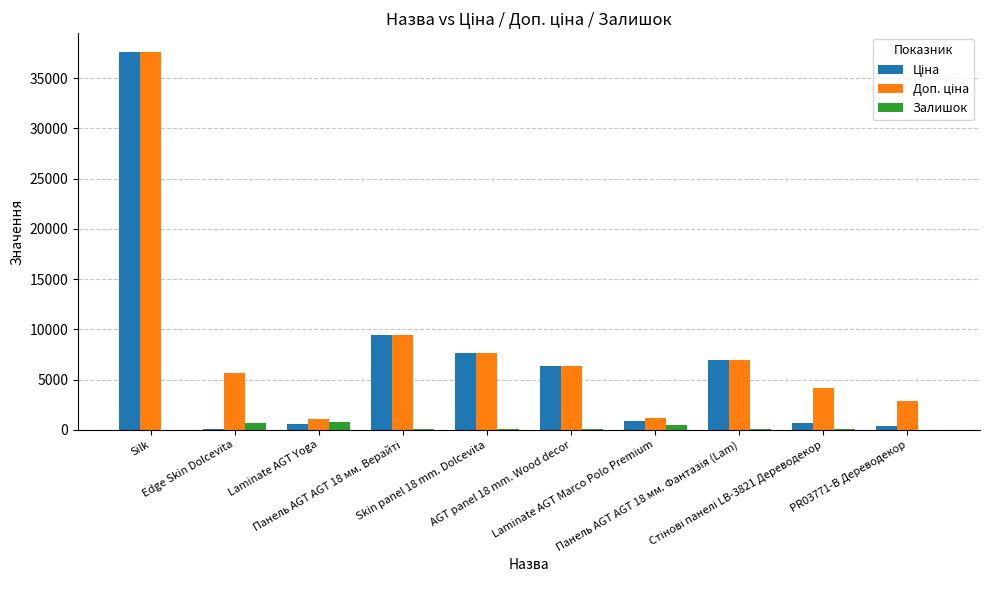

What is the maximum value shown in the chart?

37593.6